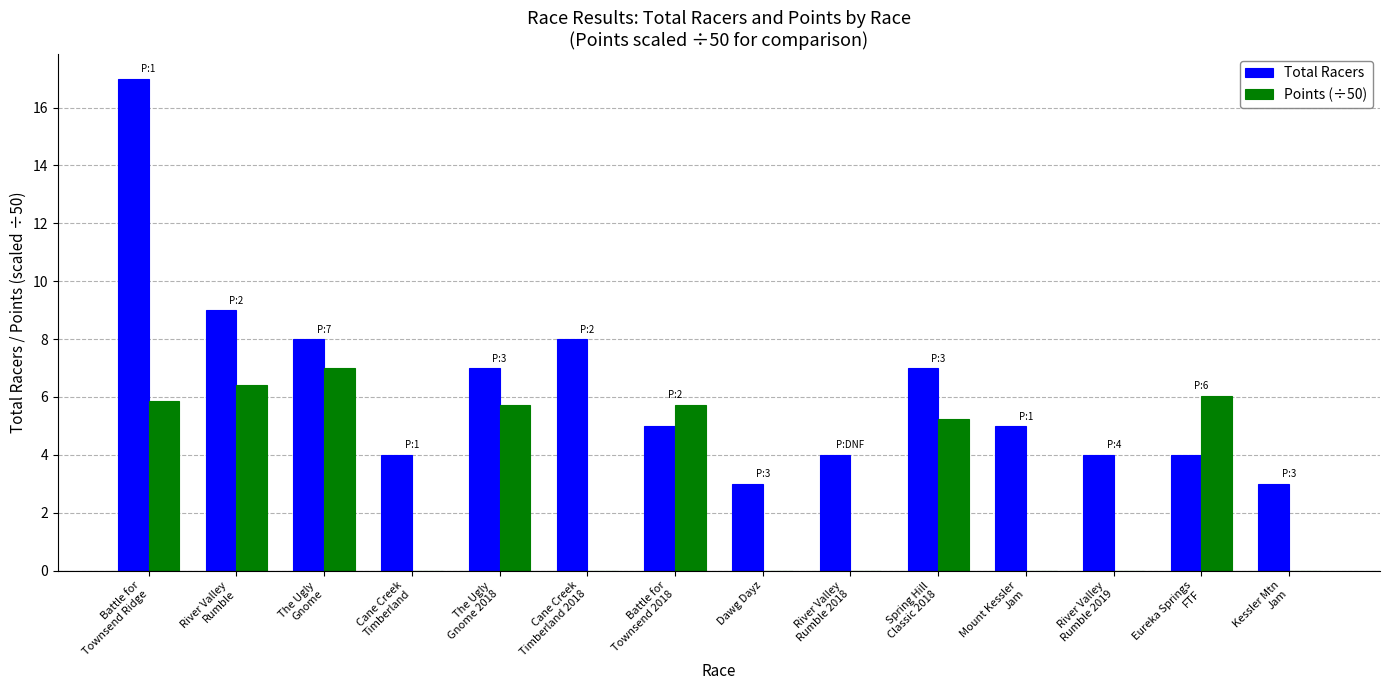

Which series has the largest total across all categories?

Total Racers